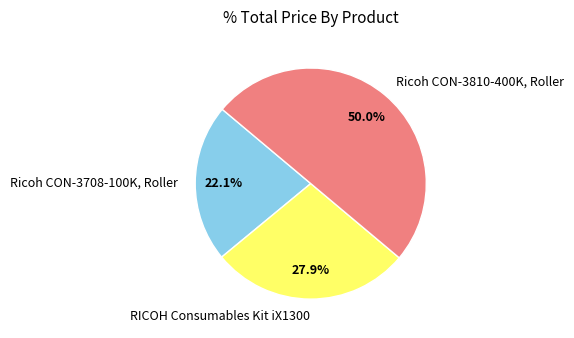

Does Ricoh CON-3708-100K, Roller represent more than half of the total?

No